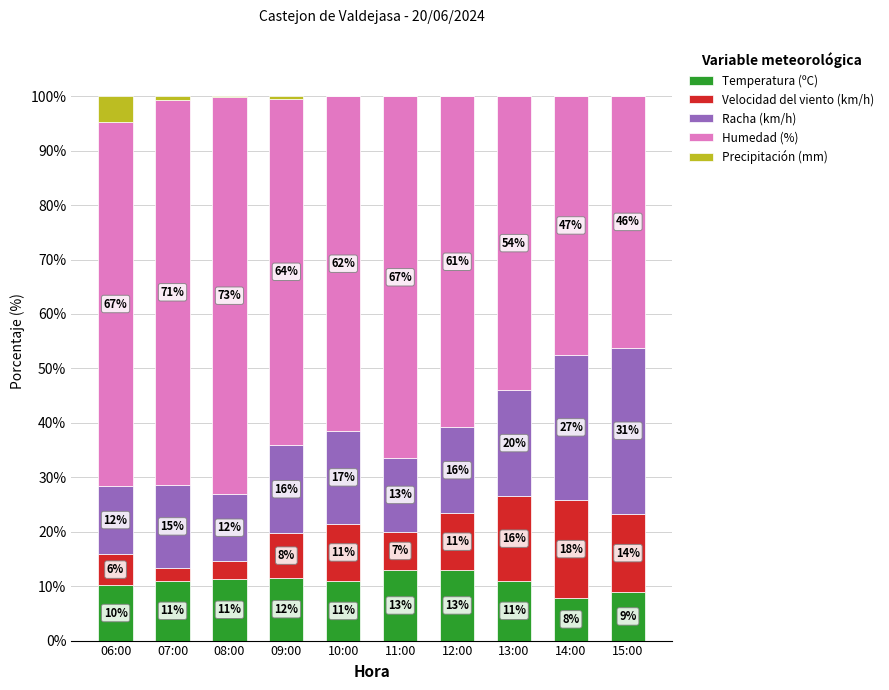

At which category is the sum across all series the highest?

07:00